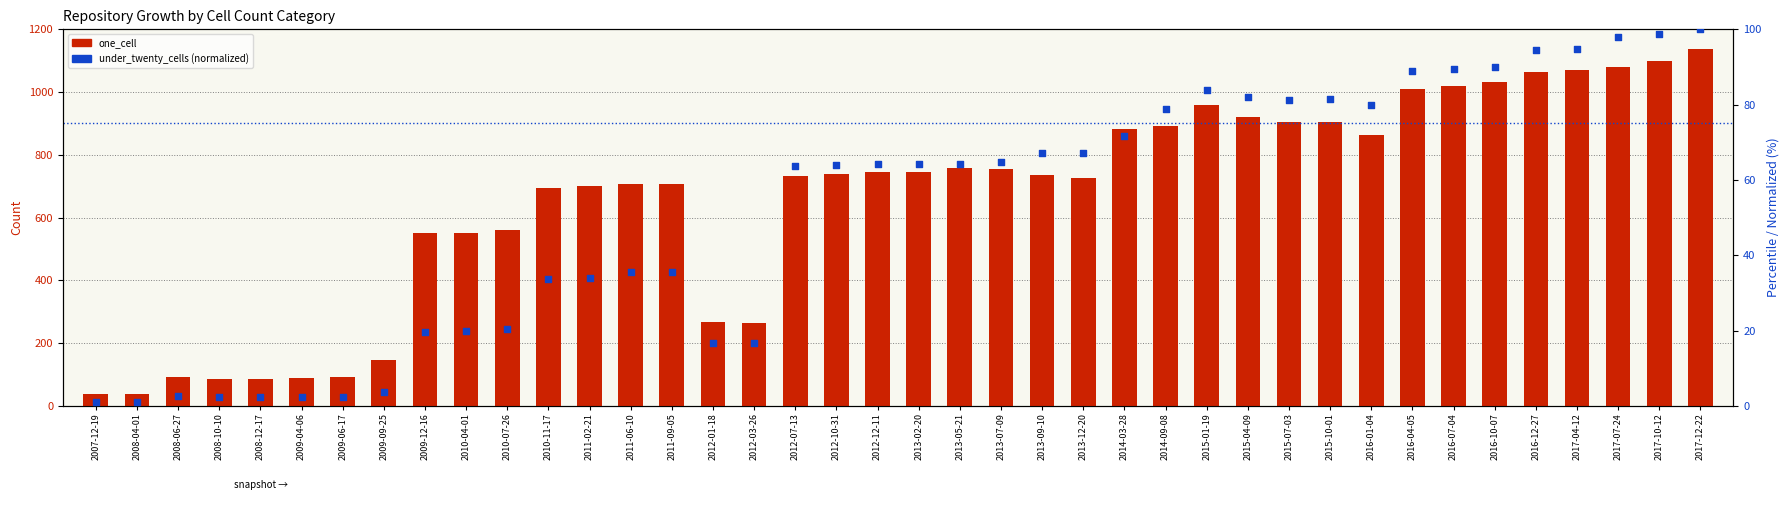

At which category is the sum across all series the highest?

2017-12-22